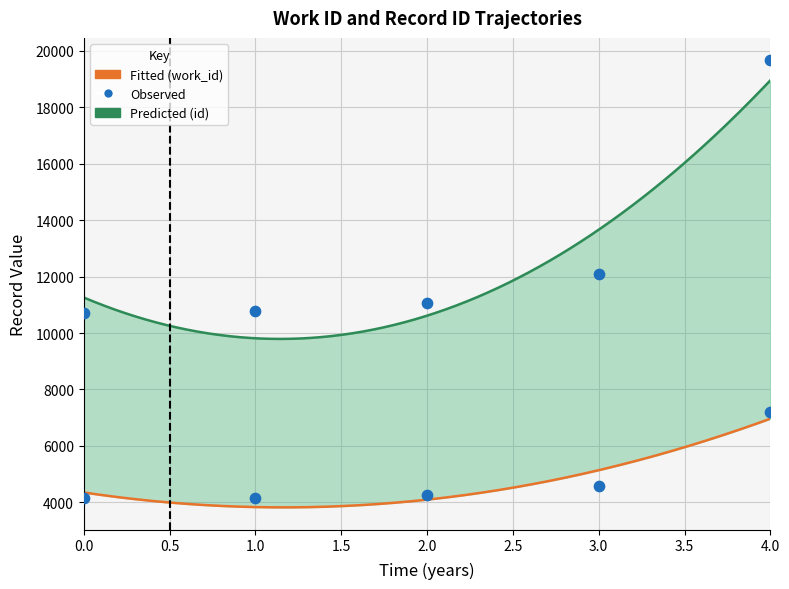

Which series contains the lowest Y value?

work_id